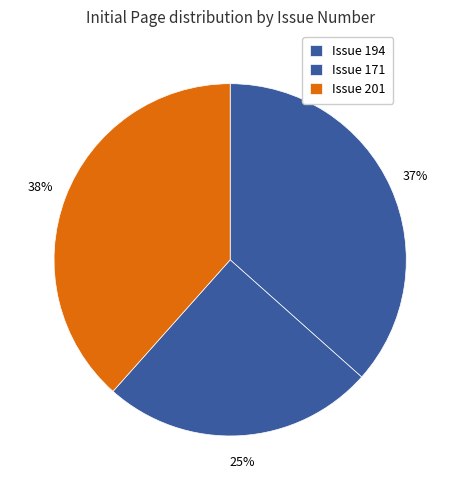

How many segments does this pie chart have?

3